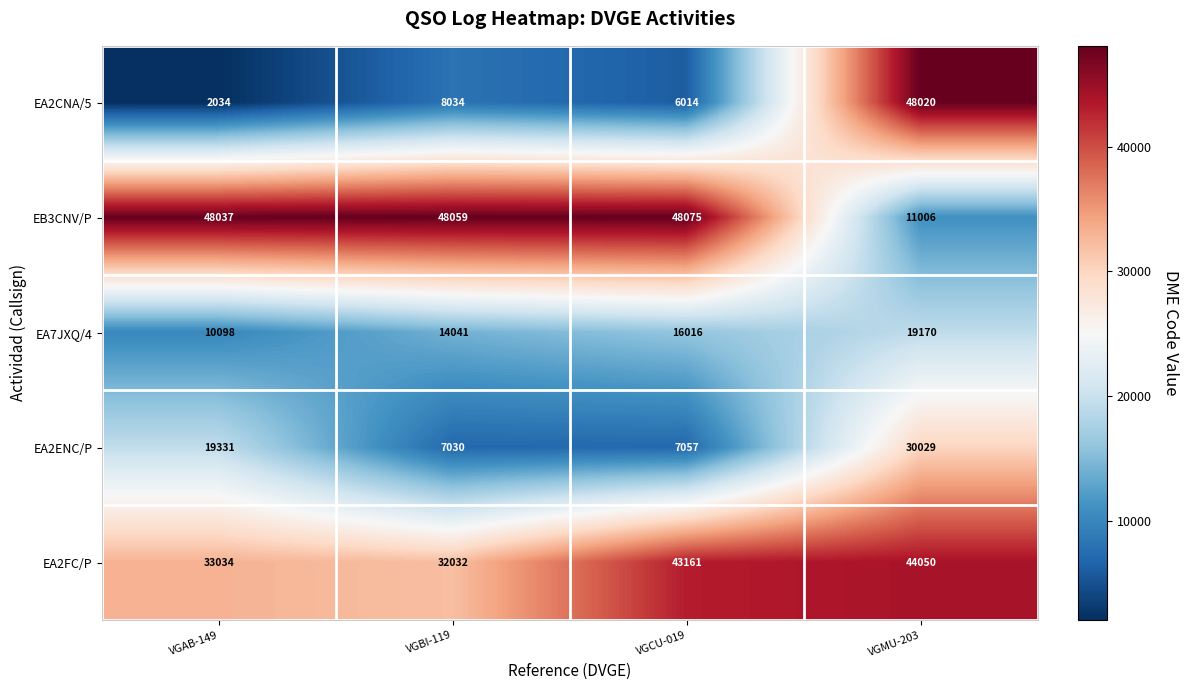

What is the difference between the maximum and minimum values in the EA2ENC/P series?

22999